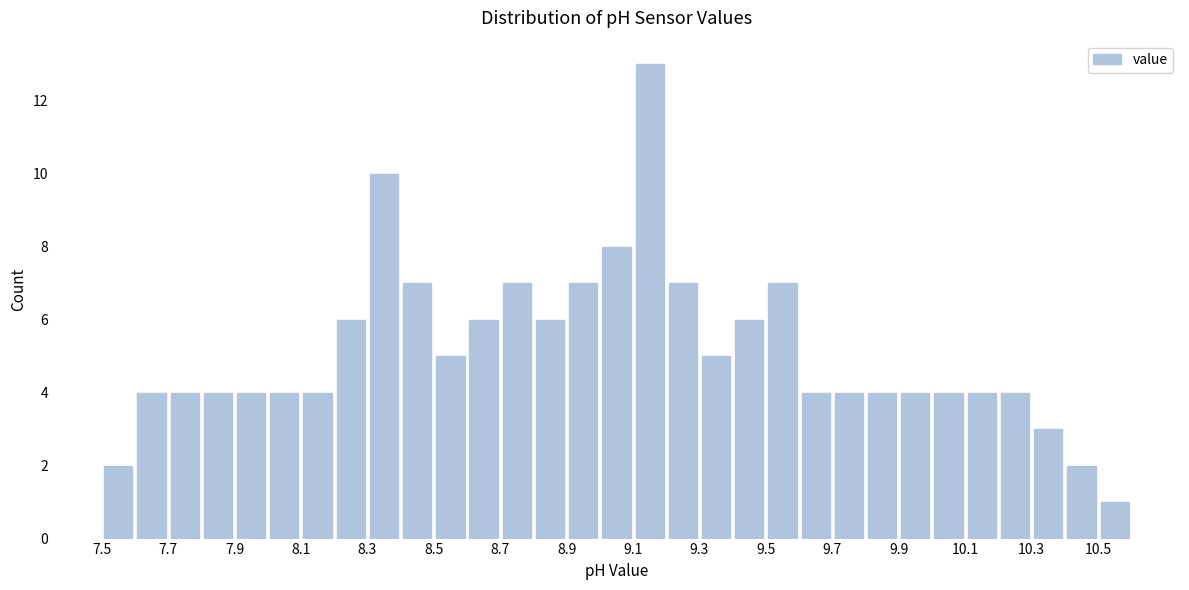

Reading left to right, transcribe this chart: for each bar, give the range it covers on the x-axis and its height. The values are not printed on the chart, so give them approximately, as read against the axis.

7.5 to 7.6: 2
7.6 to 7.7: 4
7.7 to 7.8: 4
7.8 to 7.9: 4
7.9 to 8.0: 4
8.0 to 8.1: 4
8.1 to 8.2: 4
8.2 to 8.3: 6
8.3 to 8.4: 10
8.4 to 8.5: 7
8.5 to 8.6: 5
8.6 to 8.7: 6
8.7 to 8.8: 7
8.8 to 8.9: 6
8.9 to 9.0: 7
9.0 to 9.1: 8
9.1 to 9.2: 13
9.2 to 9.3: 7
9.3 to 9.4: 5
9.4 to 9.5: 6
9.5 to 9.6: 7
9.6 to 9.7: 4
9.7 to 9.8: 4
9.8 to 9.9: 4
9.9 to 10.0: 4
10.0 to 10.1: 4
10.1 to 10.2: 4
10.2 to 10.3: 4
10.3 to 10.4: 3
10.4 to 10.5: 2
10.5 to 10.6: 1